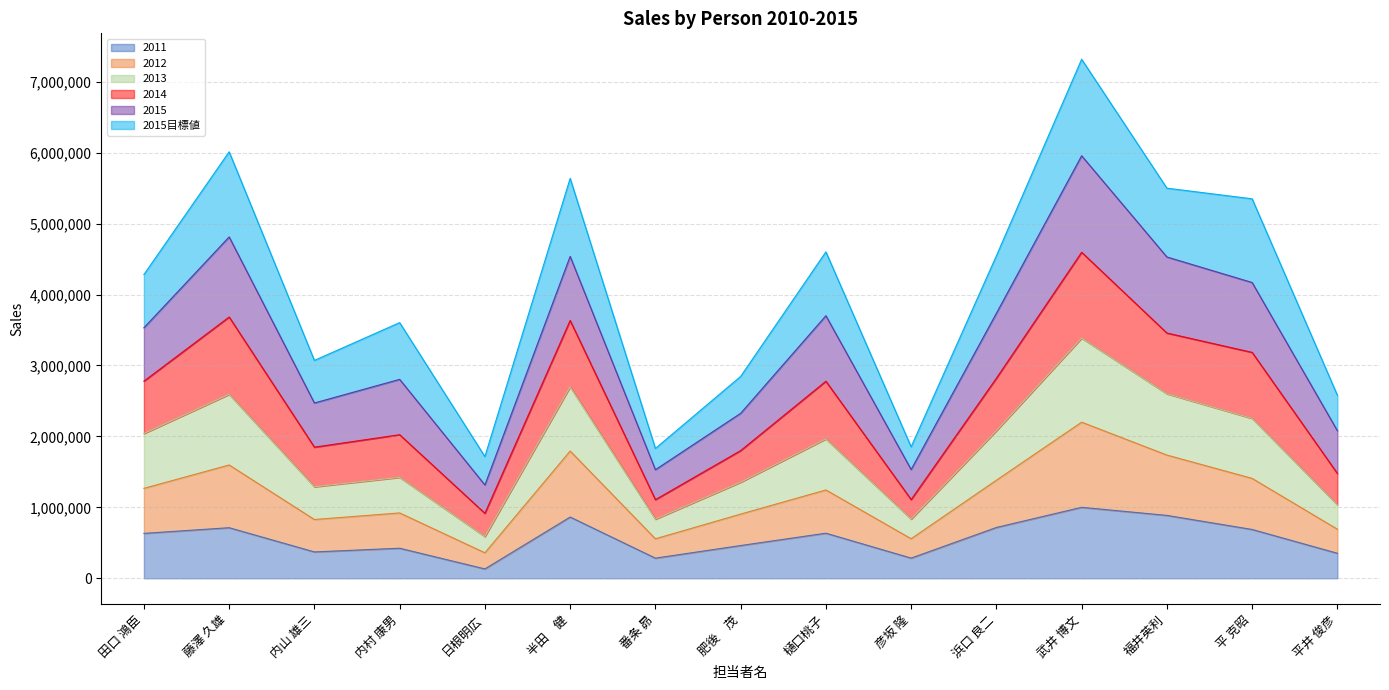

What is the maximum value for 2011?

1000390